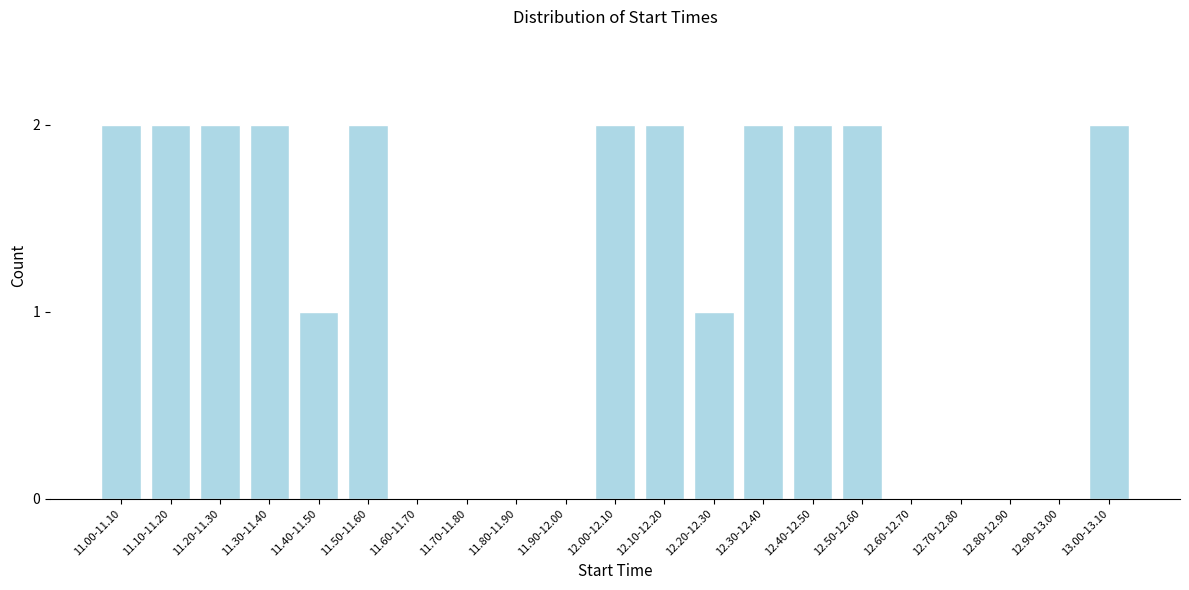

Reading left to right, list all the values displayed in this chart.

11.00-11.10=2	11.10-11.20=2	11.20-11.30=2	11.30-11.40=2	11.40-11.50=1	11.50-11.60=2	11.60-11.70=0	11.70-11.80=0	11.80-11.90=0	11.90-12.00=0	12.00-12.10=2	12.10-12.20=2	12.20-12.30=1	12.30-12.40=2	12.40-12.50=2	12.50-12.60=2	12.60-12.70=0	12.70-12.80=0	12.80-12.90=0	12.90-13.00=0	13.00-13.10=2